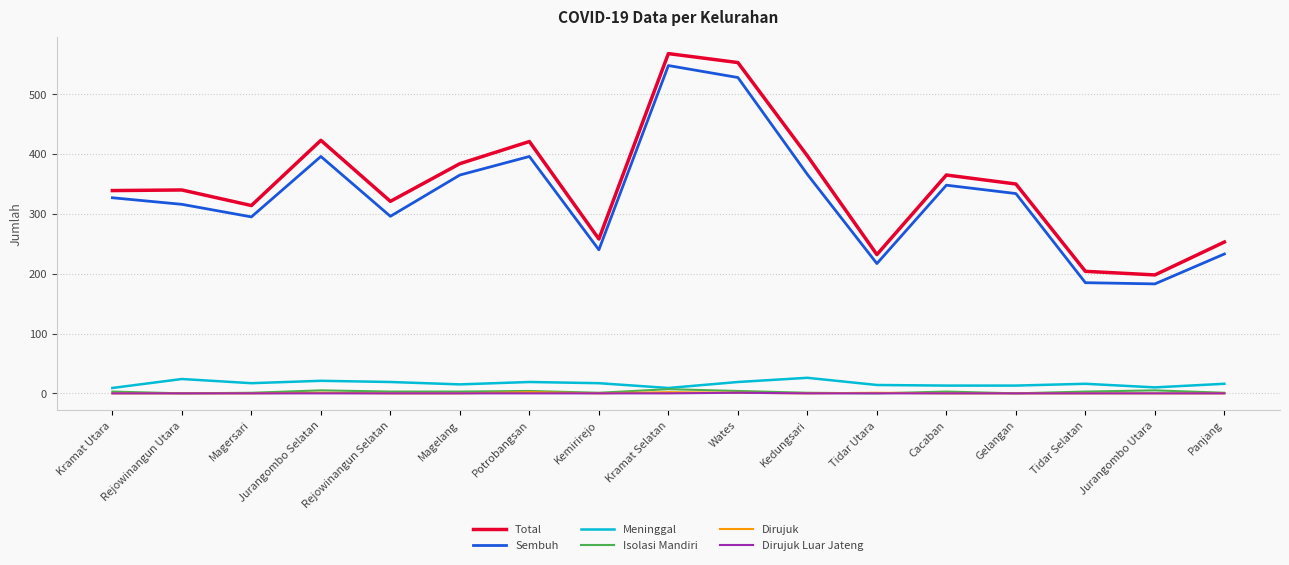

What is the spread (max minus min) of values at Rejowinangun Selatan?

321